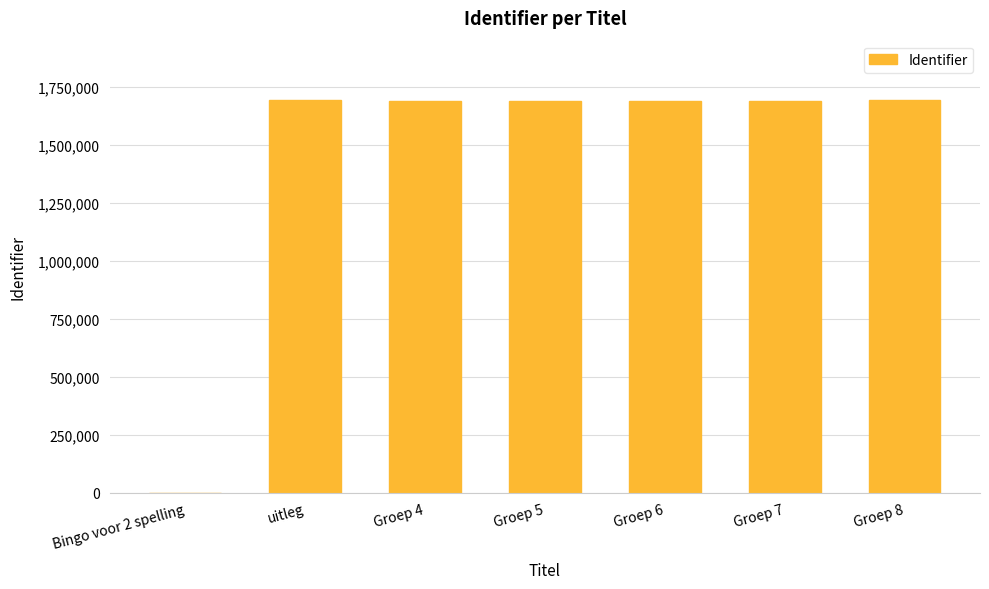

At which label is the value closest to 847679?

Groep 4